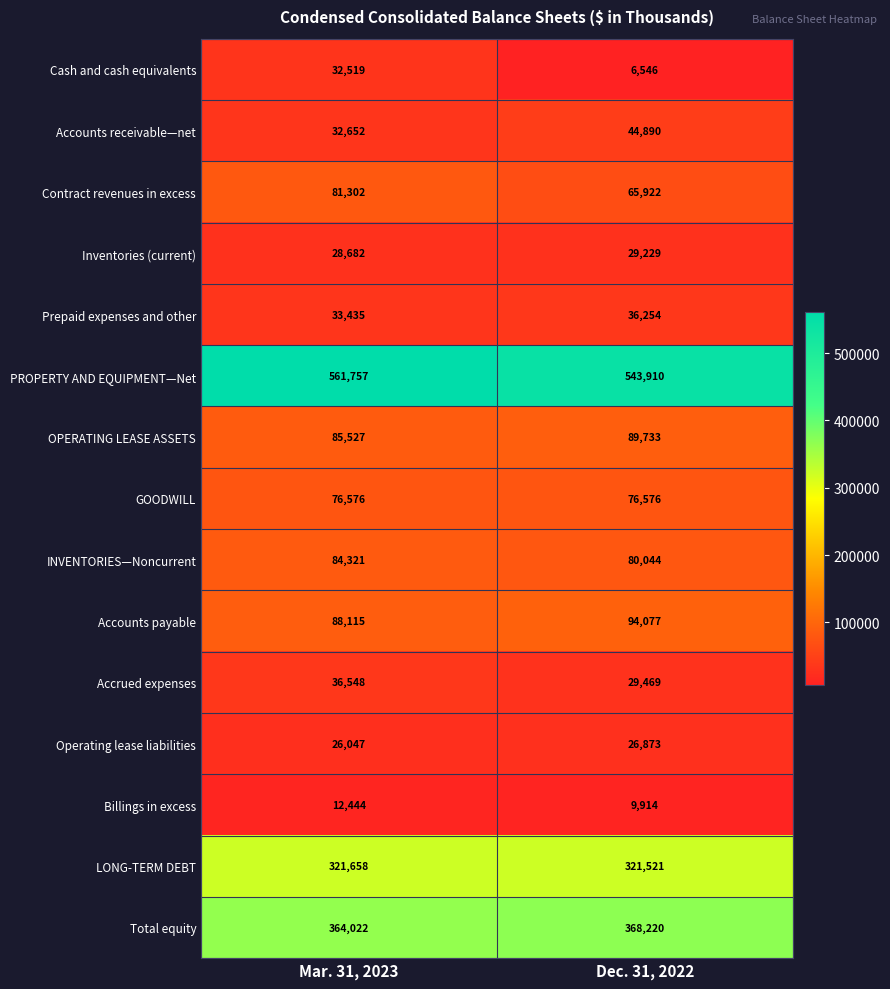

Which category has the highest value across all series?

Mar. 31, 2023